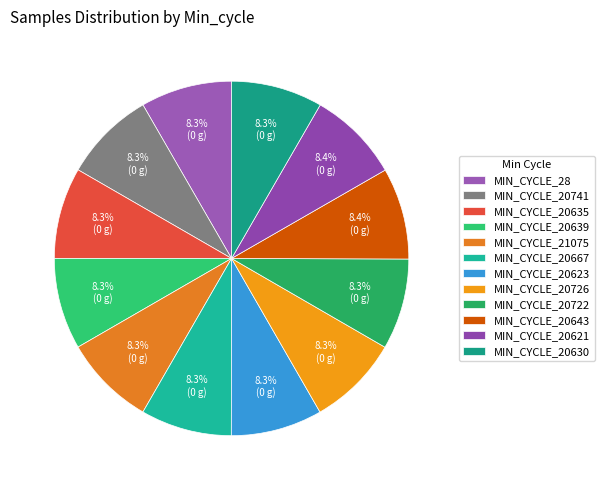

How many segments does this pie chart have?

12